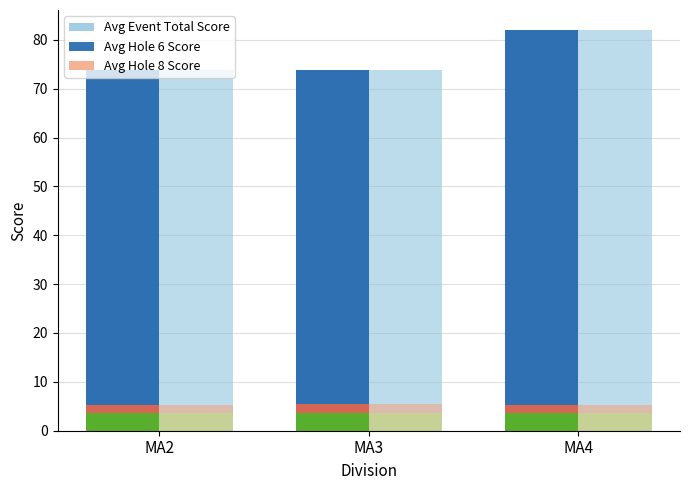

At which category does the chart reach its minimum across all series?

MA2